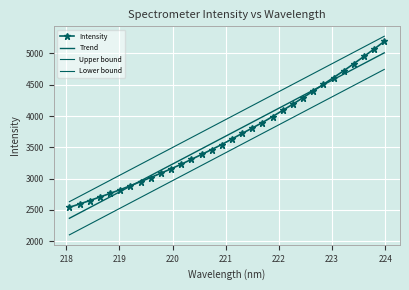

What is the value of the Trend point at the 1st from the left?

2367.3